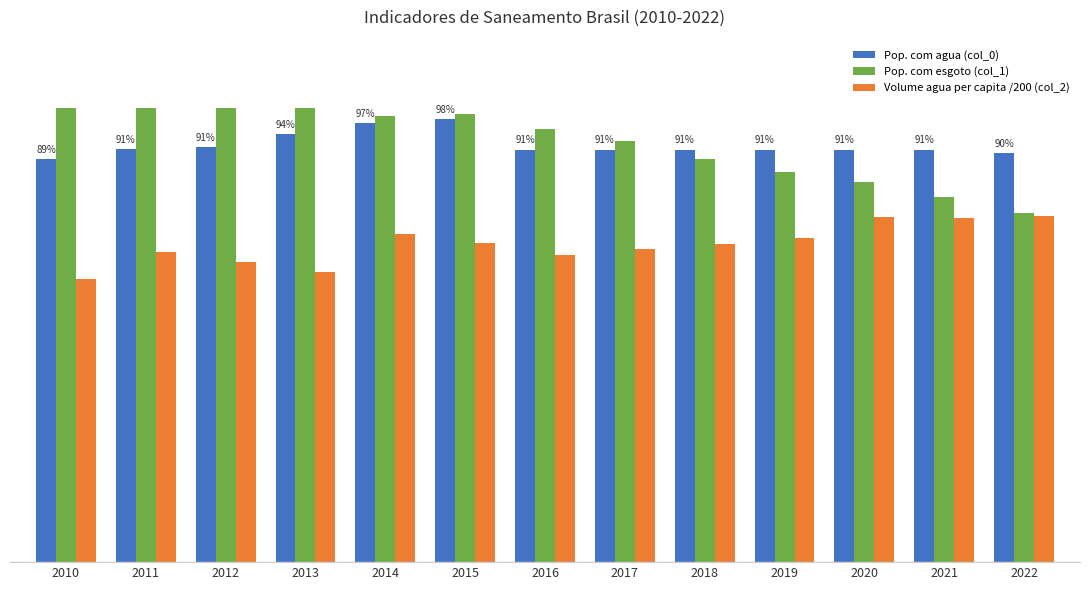

What are all the series names shown in the legend?

Pop. com agua (col_0), Pop. com esgoto (col_1), Volume agua per capita /200 (col_2)